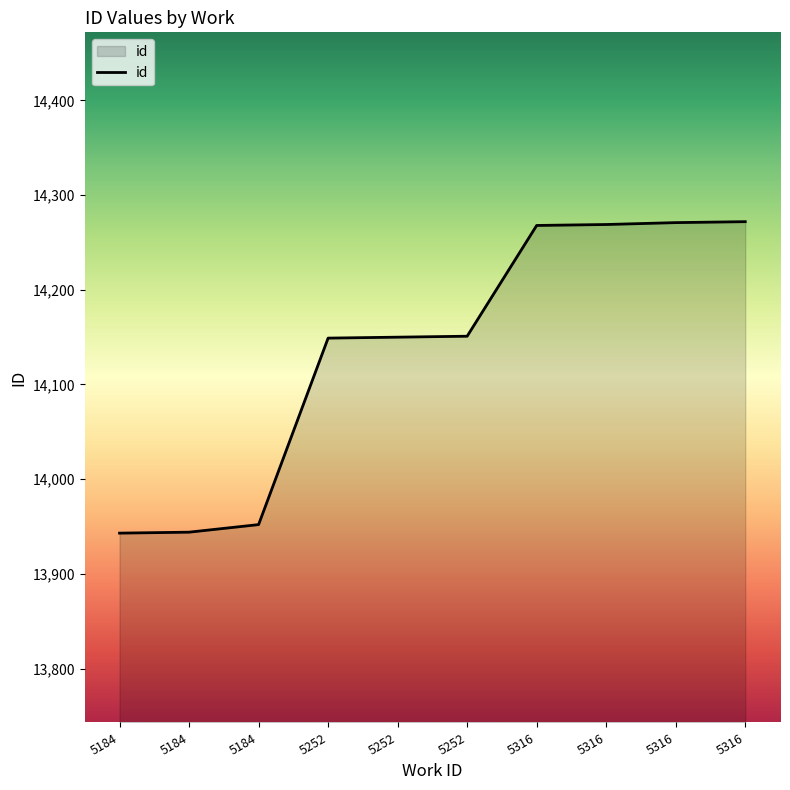

What is the average value?

14137